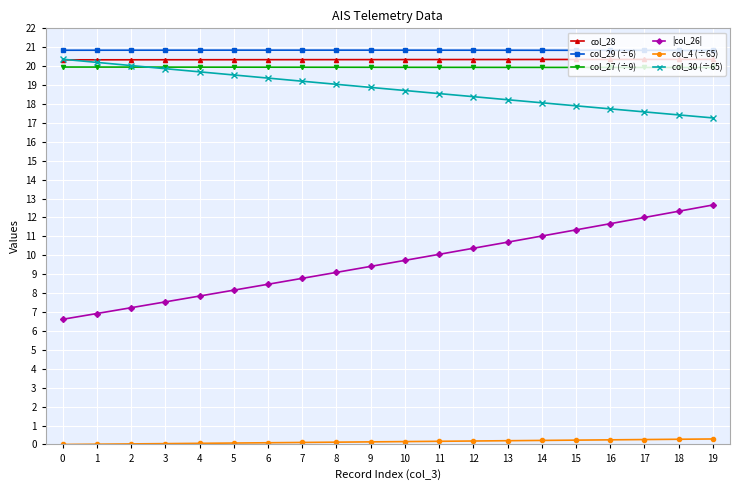

True or false: col_27 (÷9) and |col_26| intersect in this chart.

False